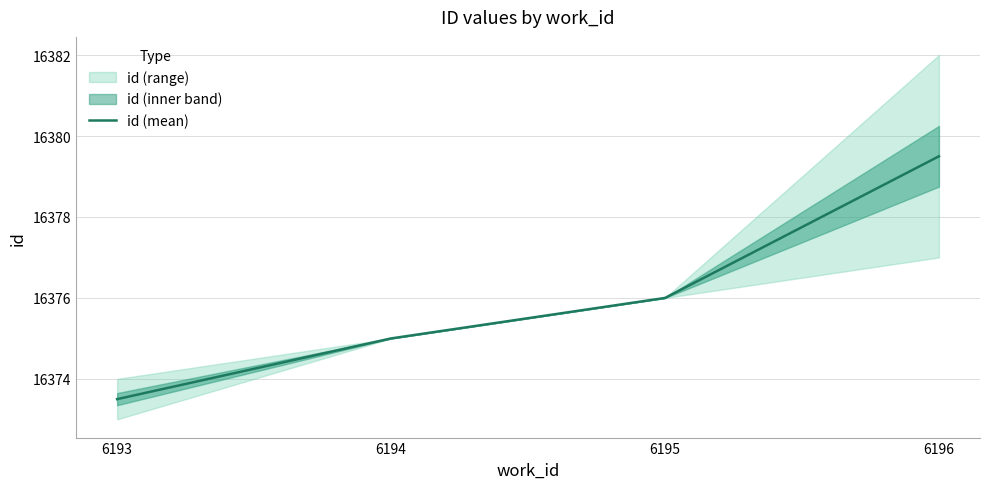

Approximately how many times larger is the value at 6195 compared to 6196?

1.0